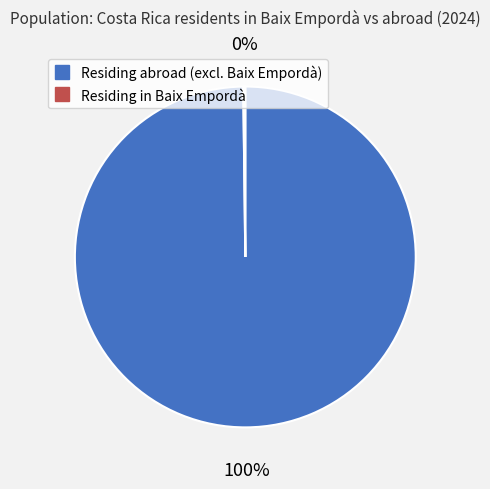

To the nearest percent, what is the average slice percentage?

50%